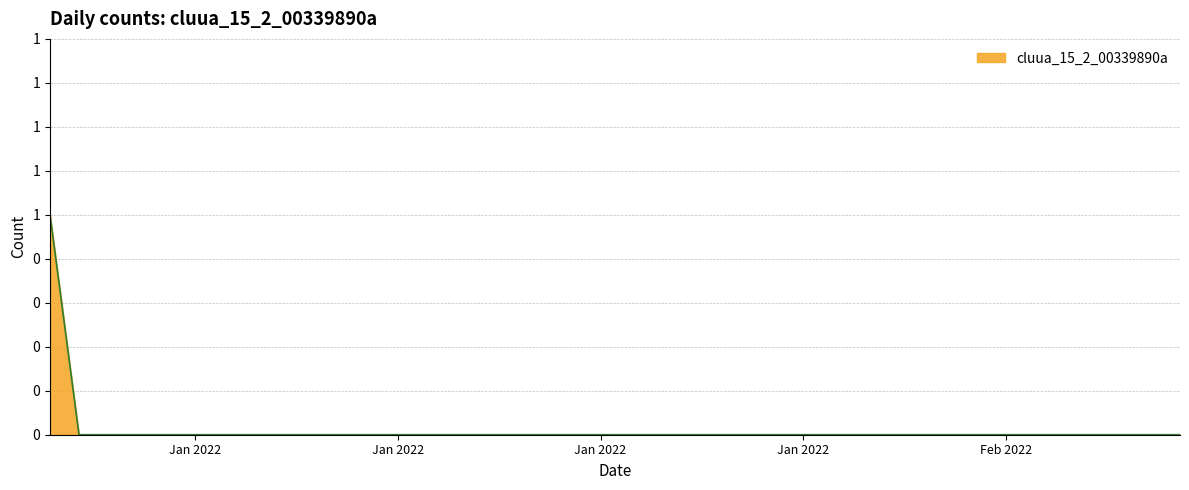

Rank the categories by value from lowest to highest.

2021-12-31, 2022-01-01, 2022-01-02, 2022-01-03, 2022-01-04, 2022-01-05, 2022-01-06, 2022-01-07, 2022-01-08, 2022-01-09, 2022-01-10, 2022-01-11, 2022-01-12, 2022-01-13, 2022-01-14, 2022-01-15, 2022-01-16, 2022-01-17, 2022-01-18, 2022-01-19, 2022-01-20, 2022-01-21, 2022-01-22, 2022-01-23, 2022-01-24, 2022-01-25, 2022-01-26, 2022-01-27, 2022-01-28, 2022-01-29, 2022-01-30, 2022-01-31, 2022-02-01, 2022-02-02, 2022-02-03, 2022-02-04, 2022-02-05, 2022-02-06, 2022-02-07, 2021-12-30